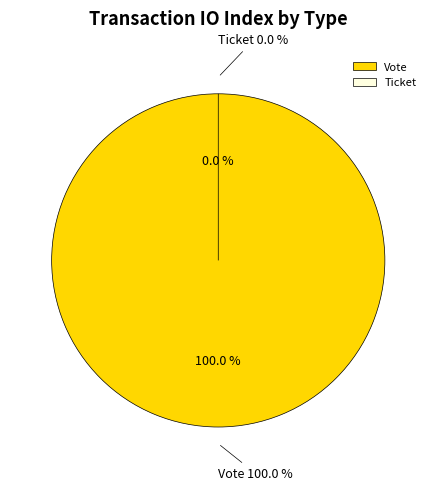

Which slice is the largest?

Vote